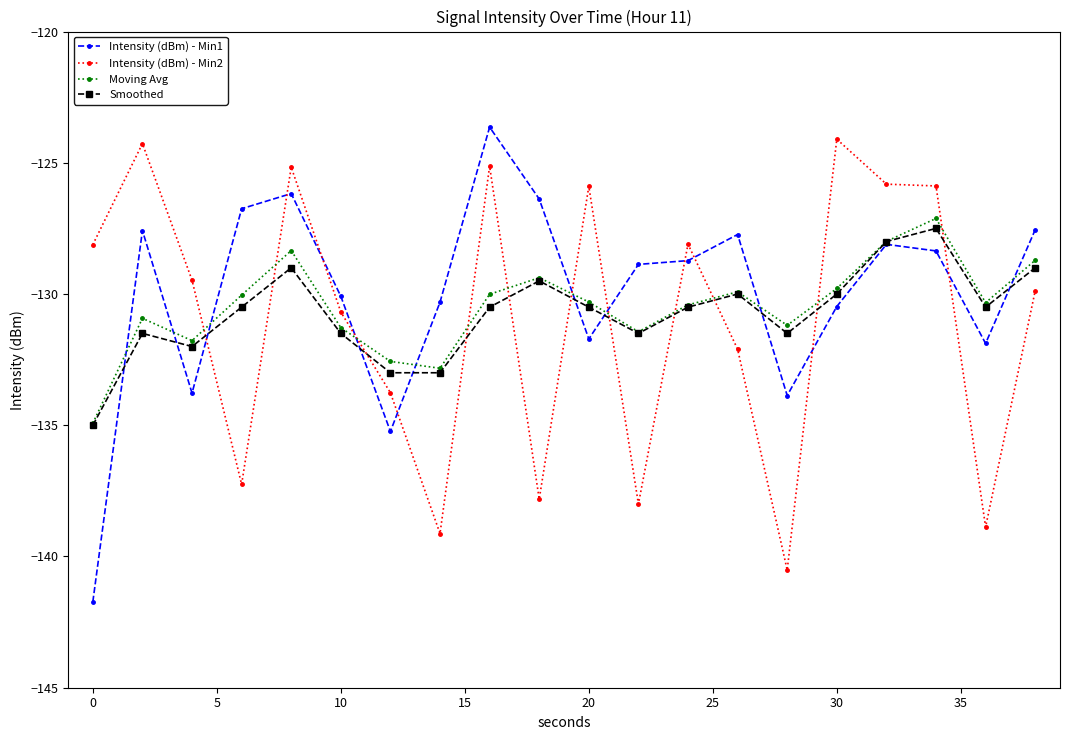

True or false: Intensity (dBm) - Min2 and Moving Avg intersect in this chart.

True